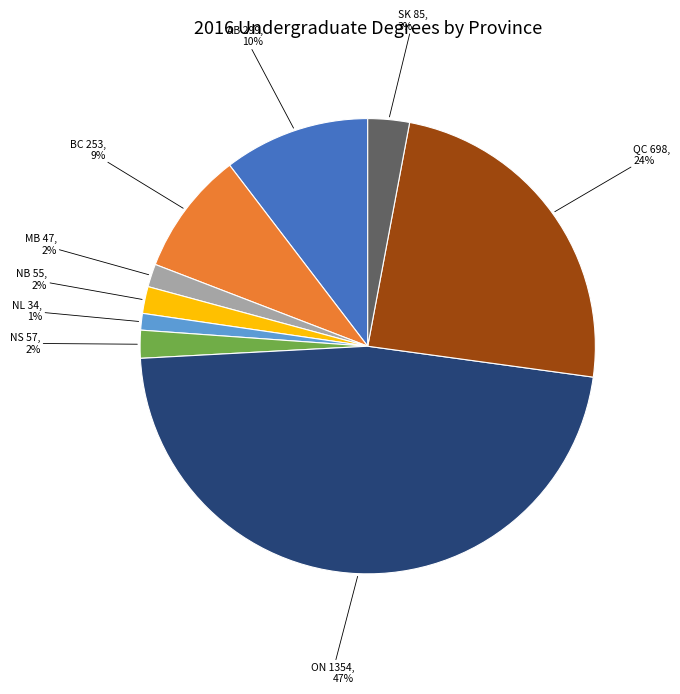

Is there any slice that represents more than half of the pie?

No